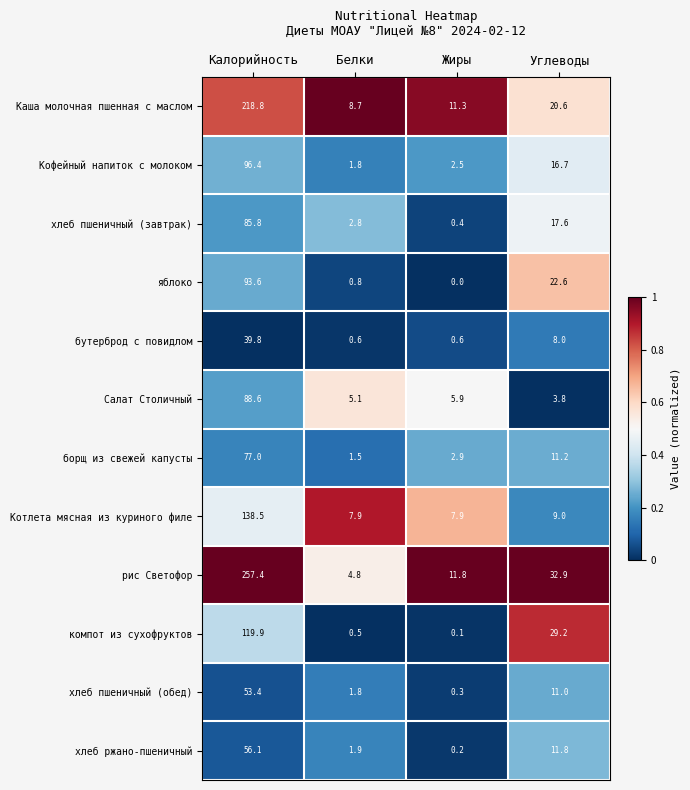

At which category is the sum across all series the highest?

Калорийность